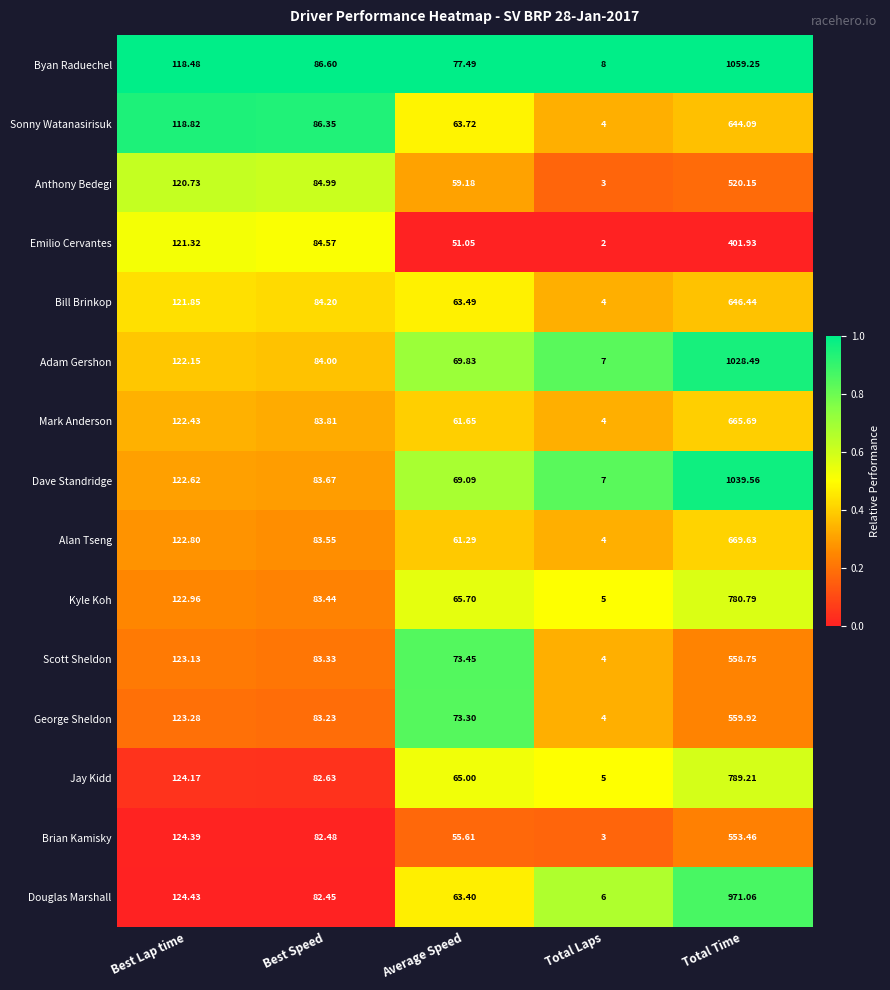

How many series are shown in this chart?

15